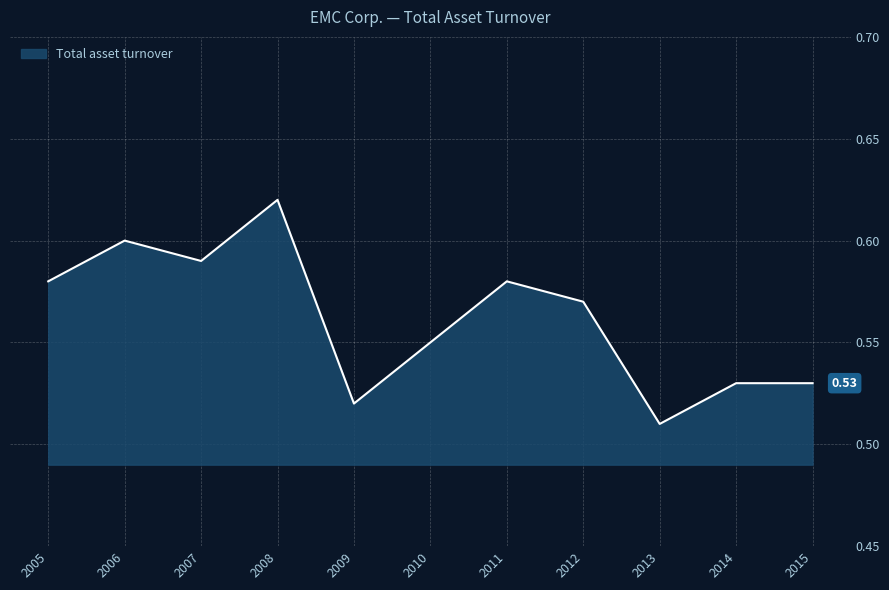

How many series are shown in this chart?

1